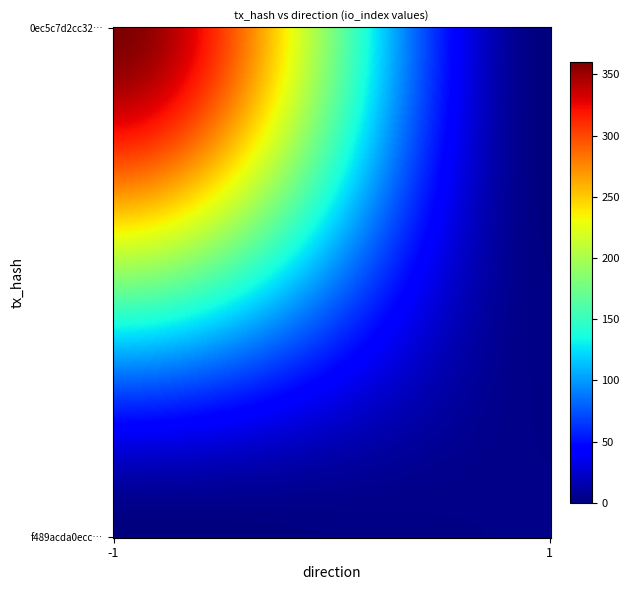

Rank the series at direction from lowest to highest value.

0ec5c7d2cc3209b00bd276d5e0d56990109b84a, f489acda0eccb602b7ef70c65c727a2e45f7f94